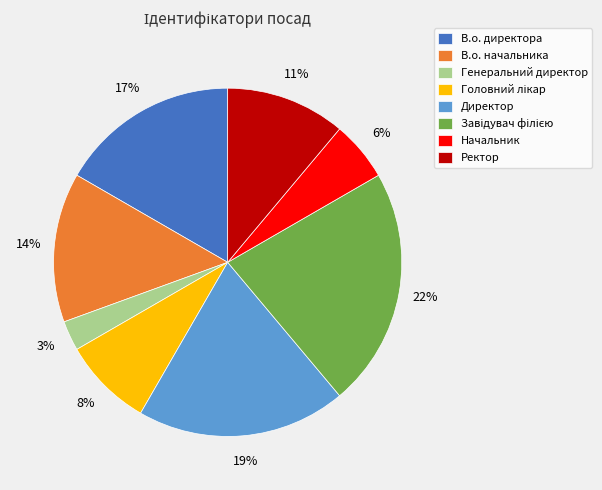

To the nearest percent, what percentage of the pie is Ректор?

11%